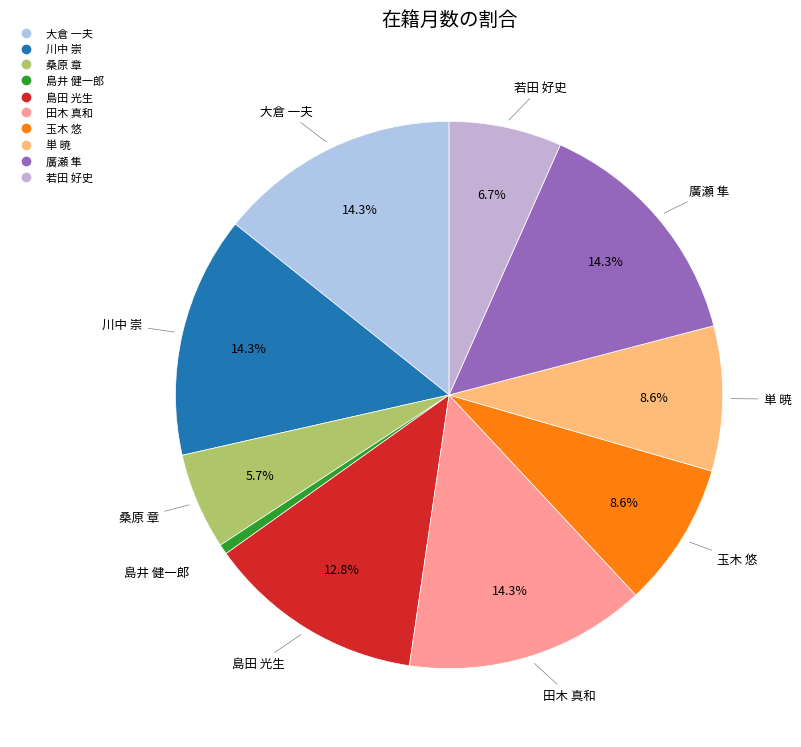

Is the sum of 廣瀬 隼 and 単 暁 greater than half?

No